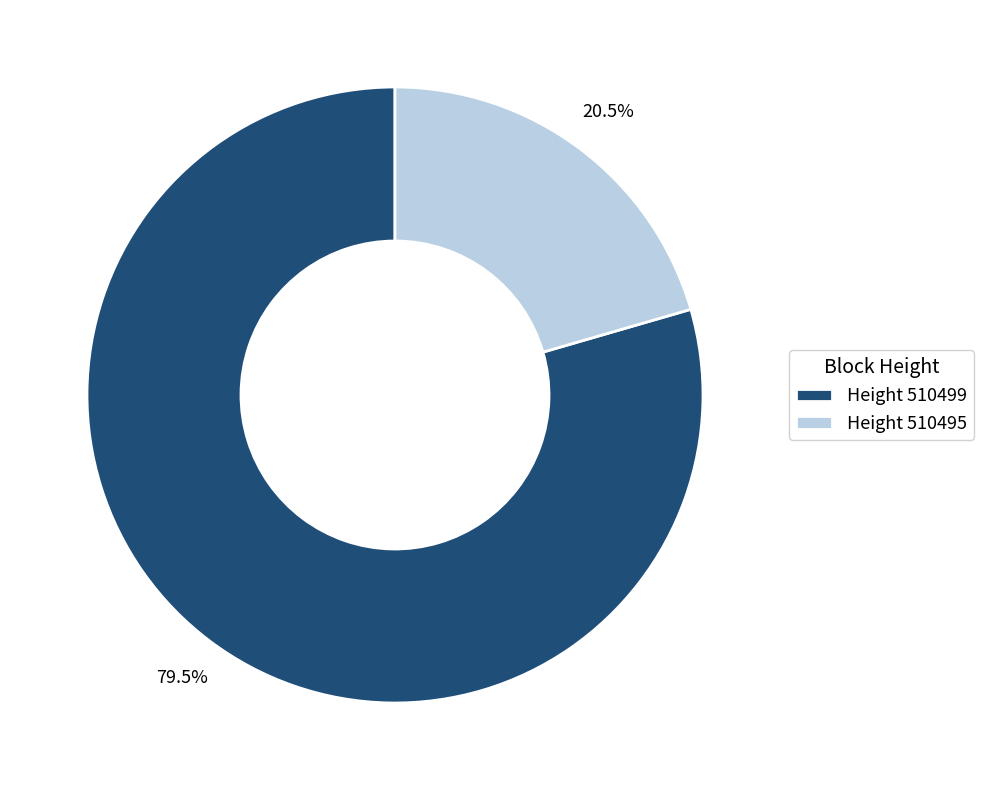

What is the smallest slice in the pie chart?

Height 510495